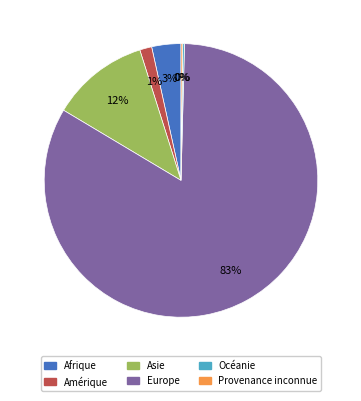

Which slice is the largest?

Europe